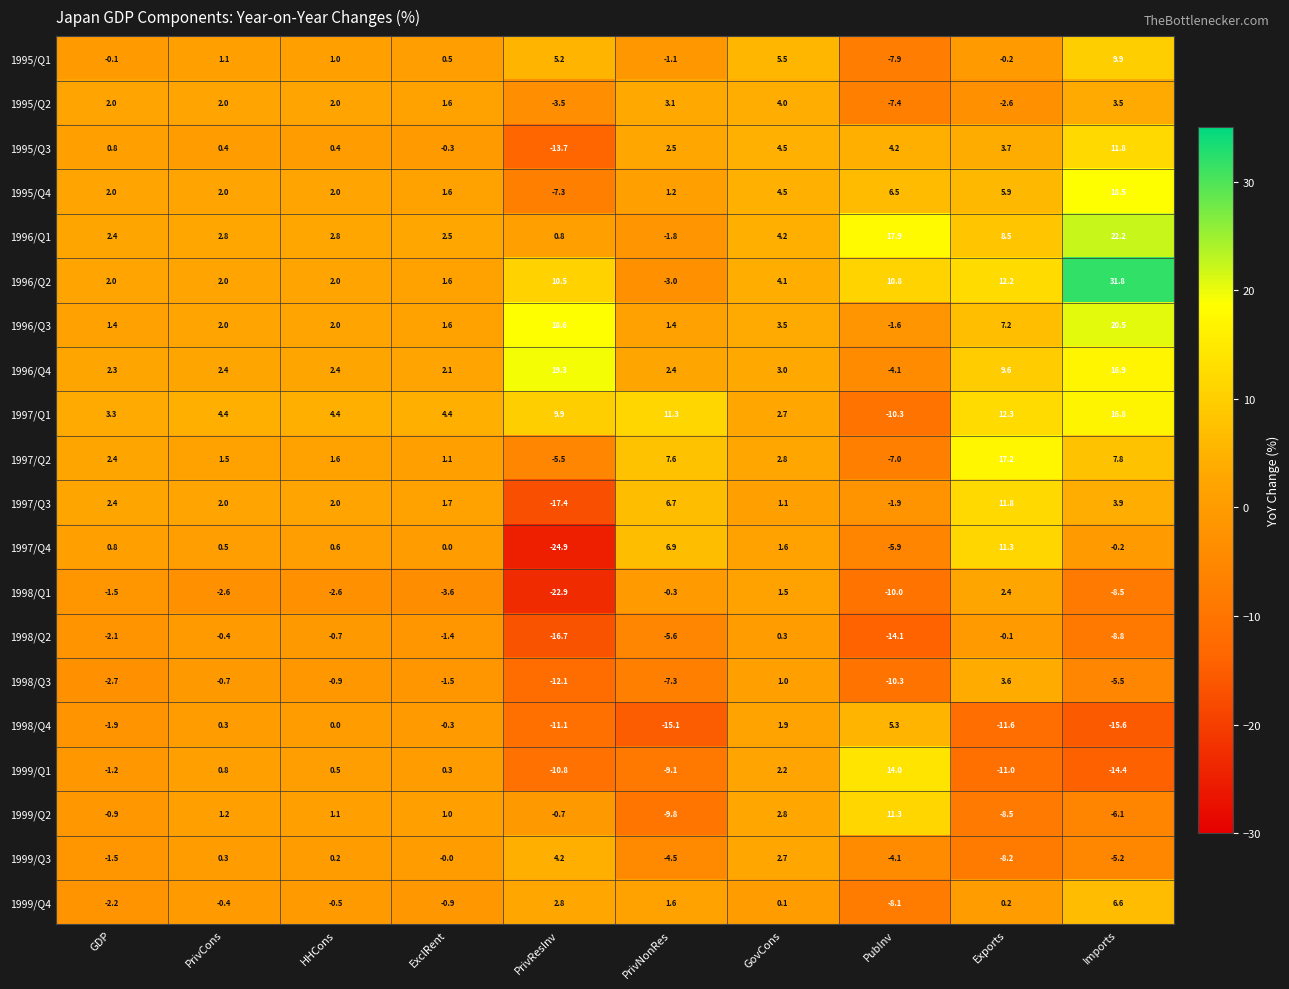

Where is 1997/Q4 nearest to the value -6?

PubInv